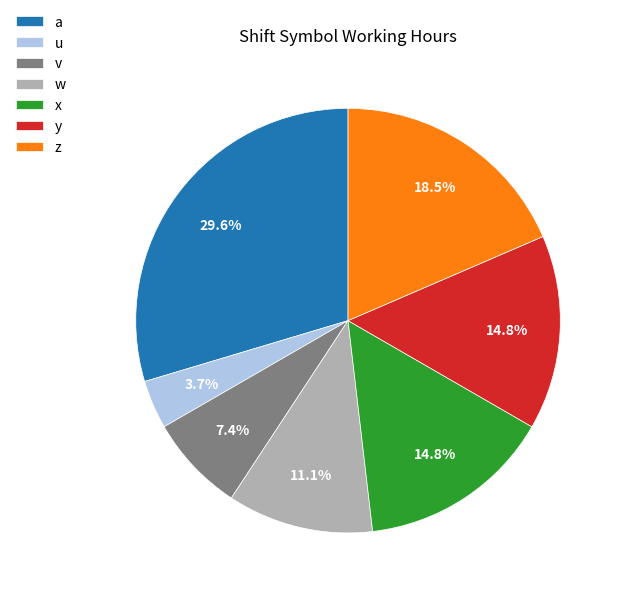

Is it true that a is 30% of the pie?

True